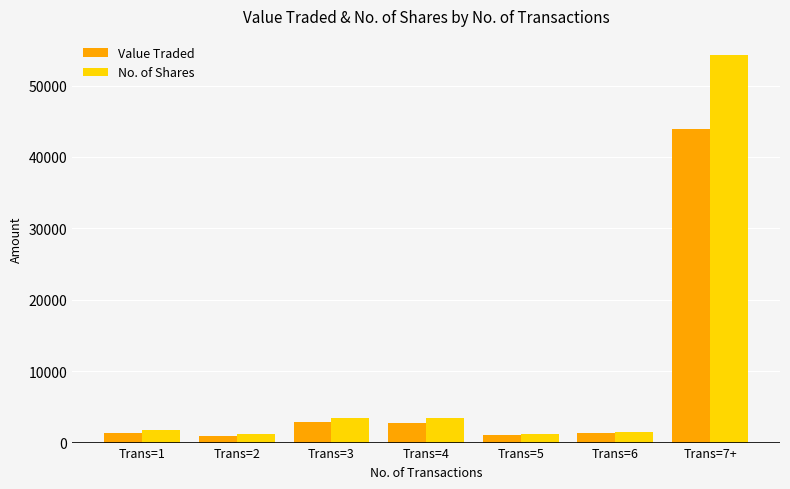

What is the greatest value displayed?

54242